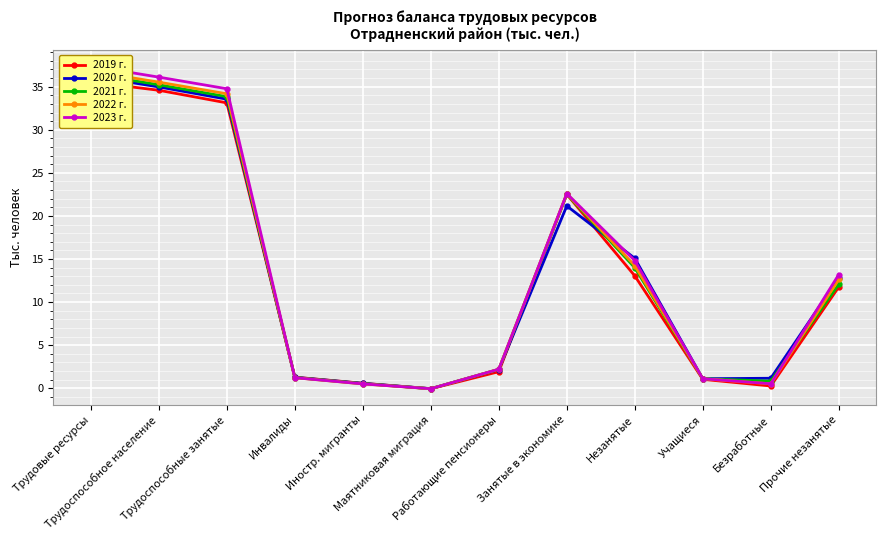

The value of 2022 г. at Учащиеся is 1.4. True or false?

False